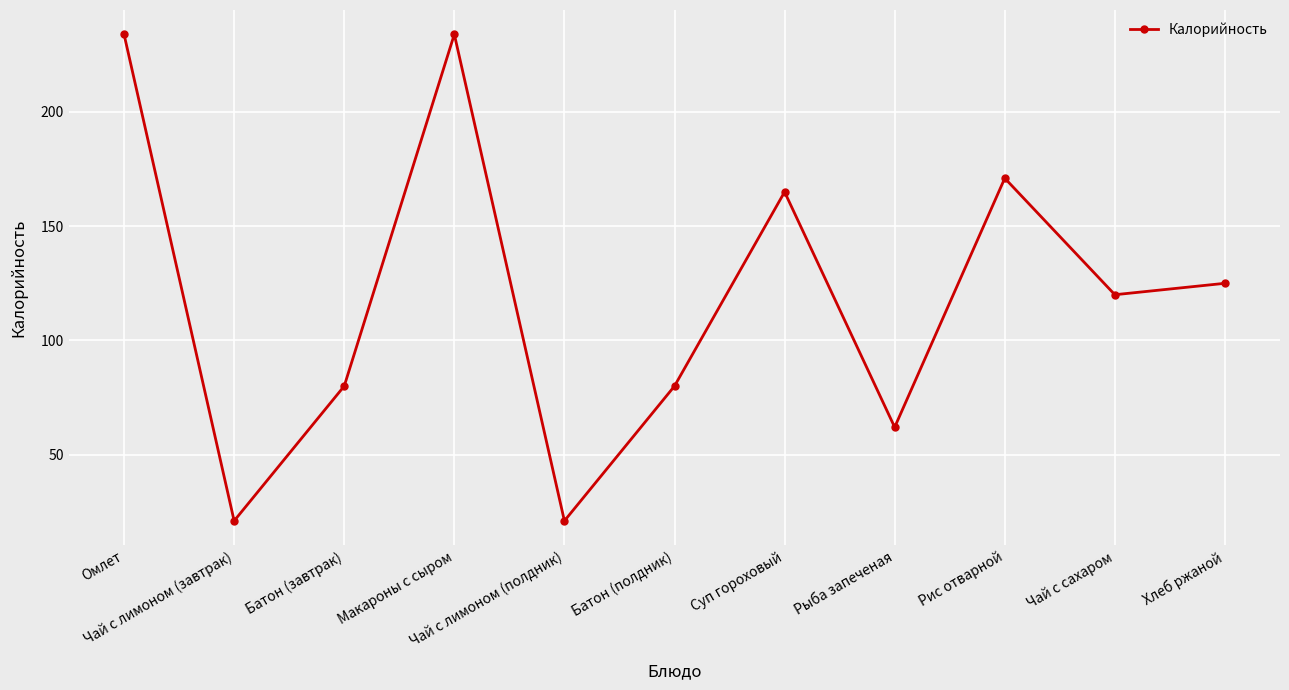

How many points are higher than both their immediate neighbors (excluding endpoints)?

3